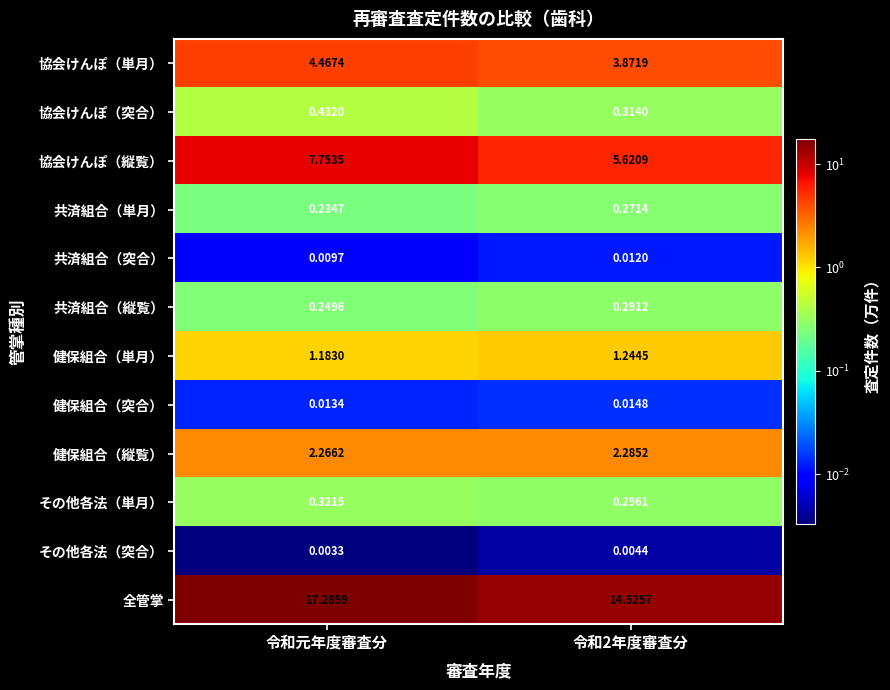

At which category is the sum across all series the highest?

令和元年度審査分